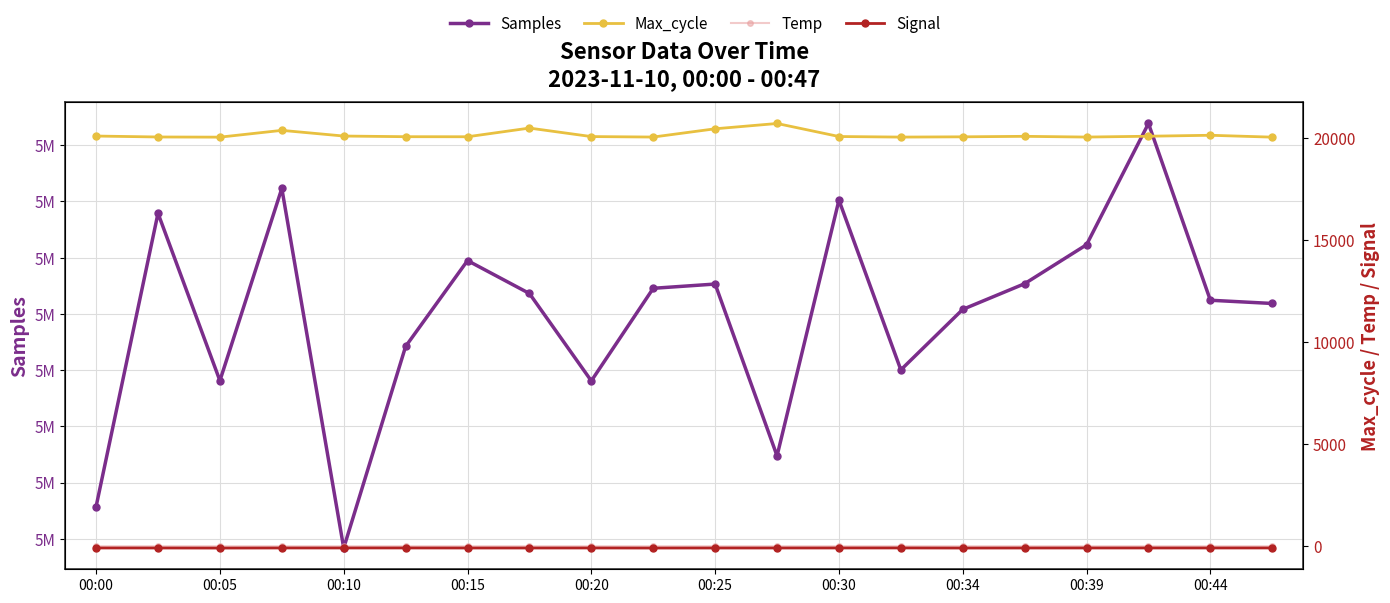

Which category has the highest value across all series?

17